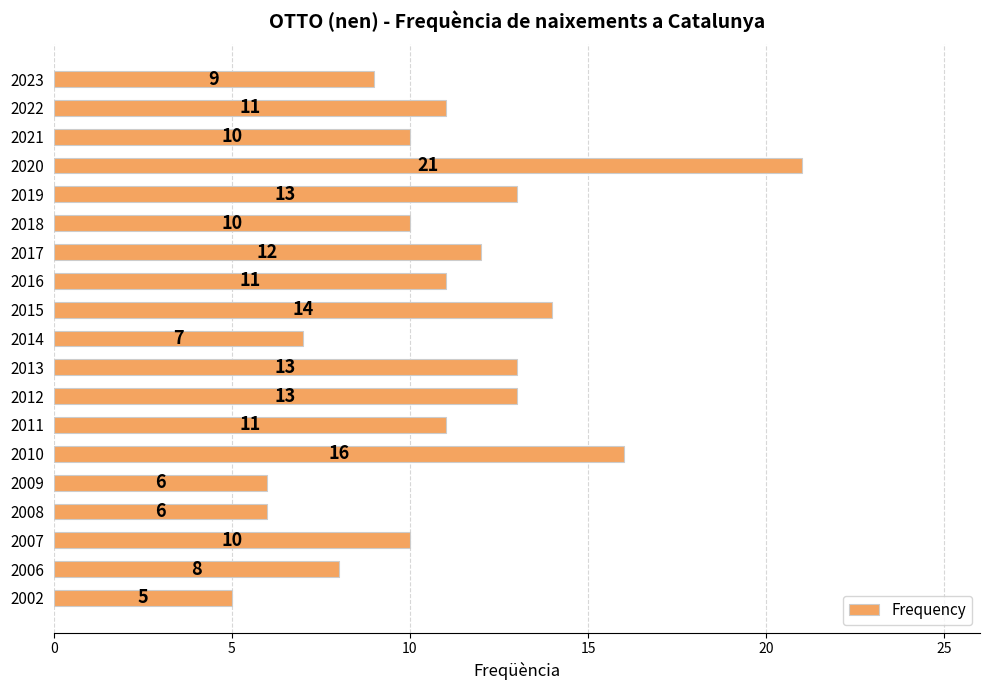

Reading top to bottom, list all the values displayed in this chart.

2023=9	2022=11	2021=10	2020=21	2019=13	2018=10	2017=12	2016=11	2015=14	2014=7	2013=13	2012=13	2011=11	2010=16	2009=6	2008=6	2007=10	2006=8	2002=5